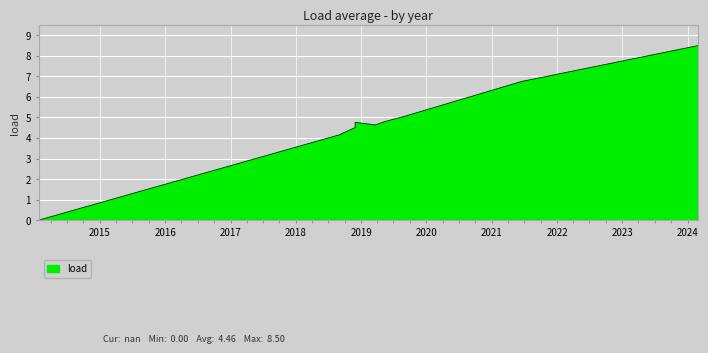

What is the sum of all values?

111.4